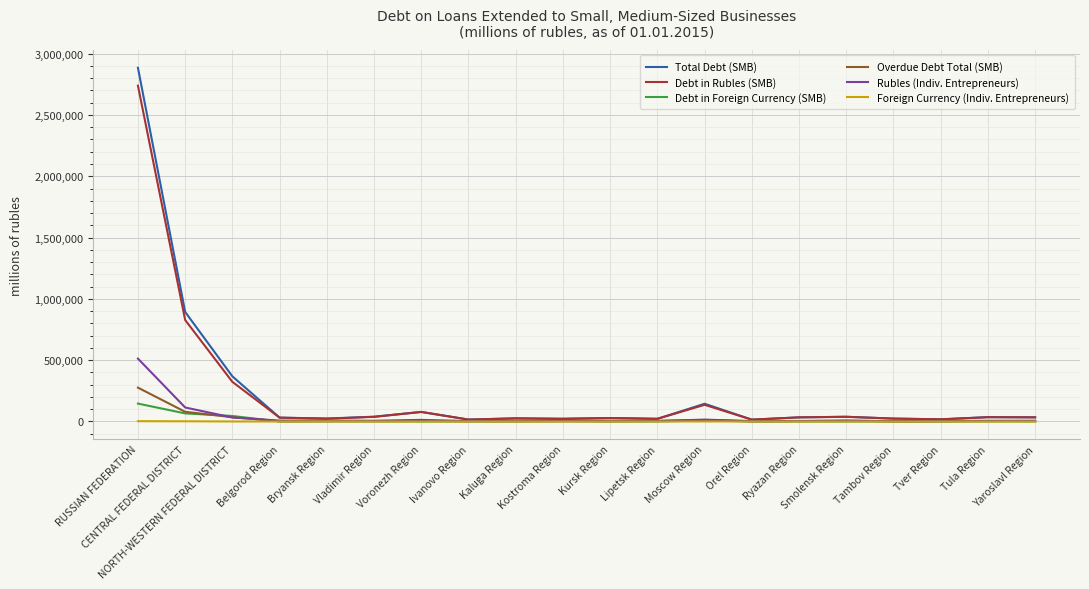

Which series has the widest spread of values?

Total Debt (SMB)